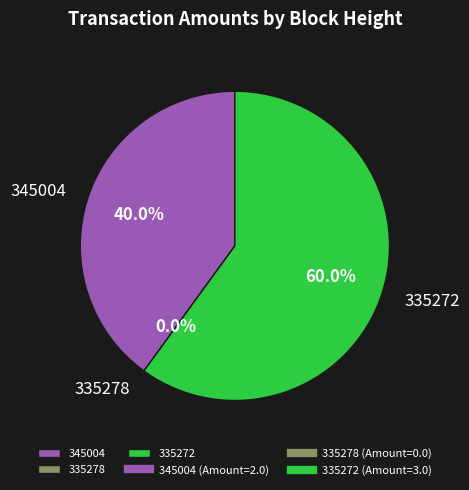

What is the largest slice in the pie chart?

335272